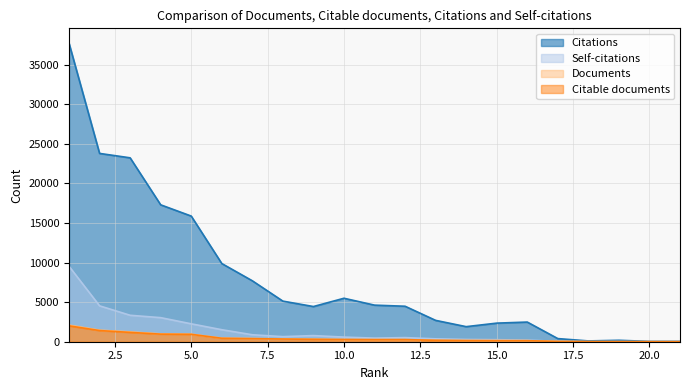

The value of Documents at 5 is 562. True or false?

False